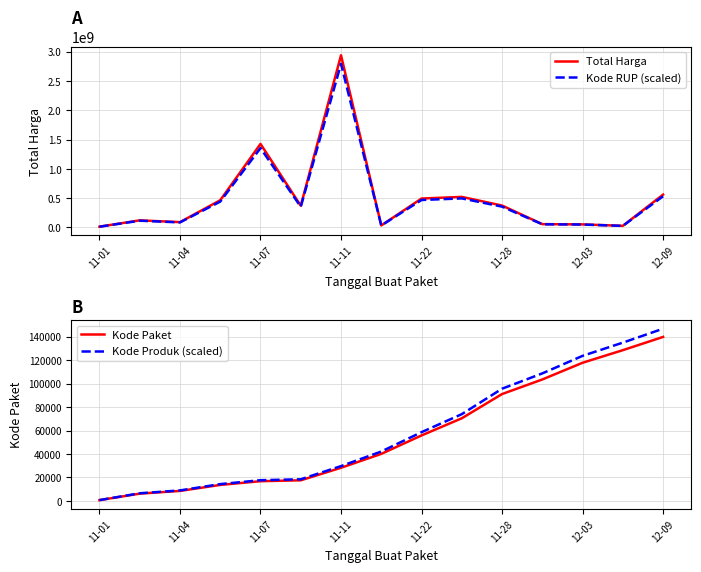

At which category does the chart reach its minimum across all series?

11-01